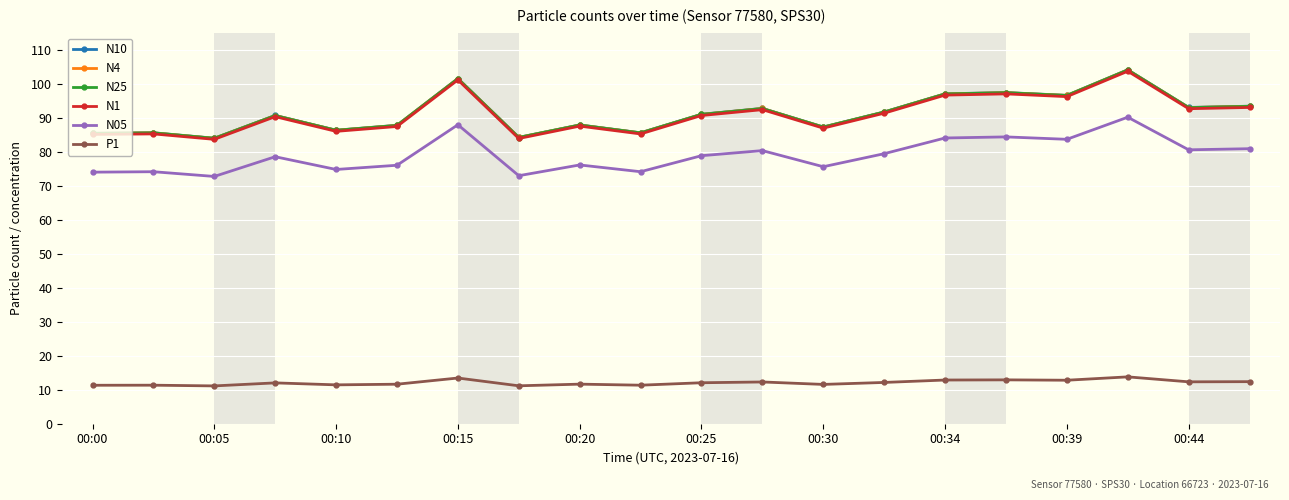

True or false: N05 and N1 intersect in this chart.

False